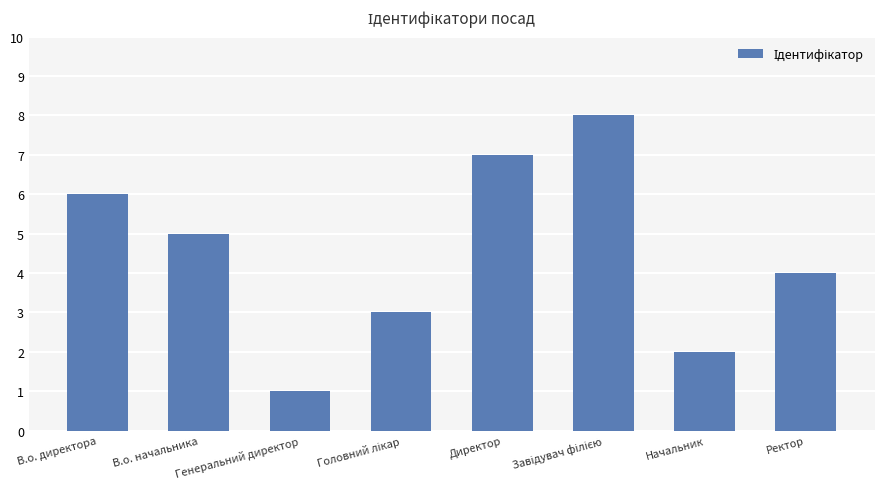

What is the value of the 5th bar from the left?

7